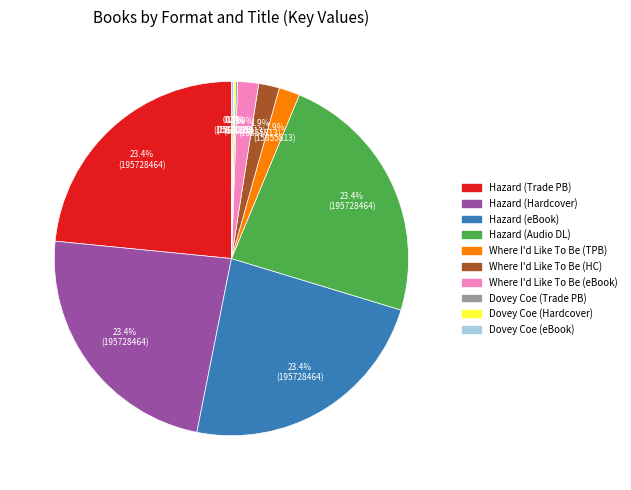

To the nearest percent, what is the difference between the largest and smallest slice percentages?

23%